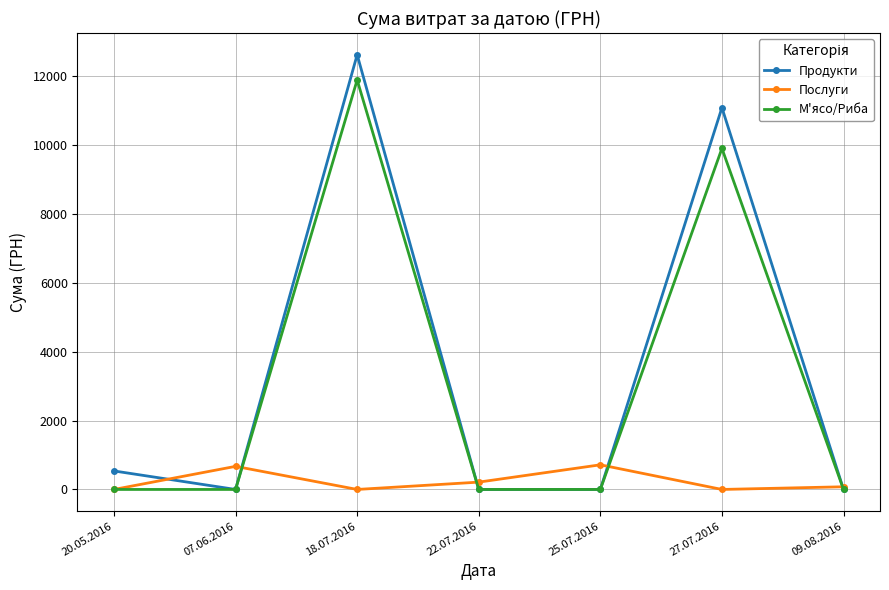

The value of Продукти at 22.07.2016 is 0.0. True or false?

True